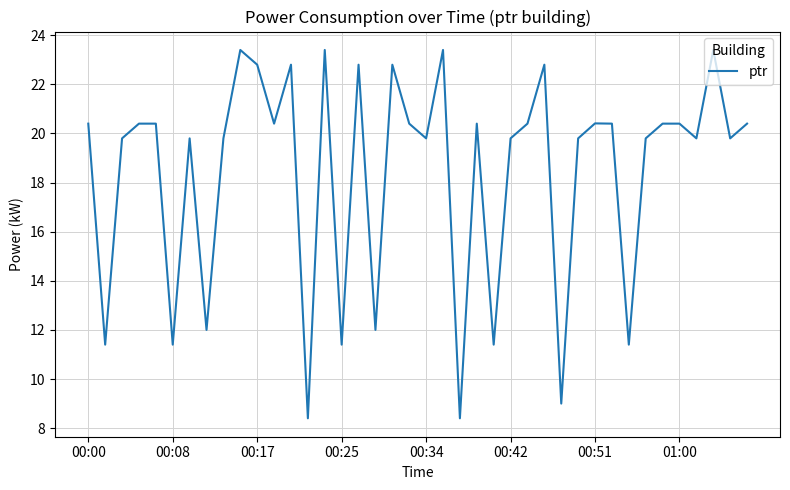

What is the minimum value shown in the chart?

8.4